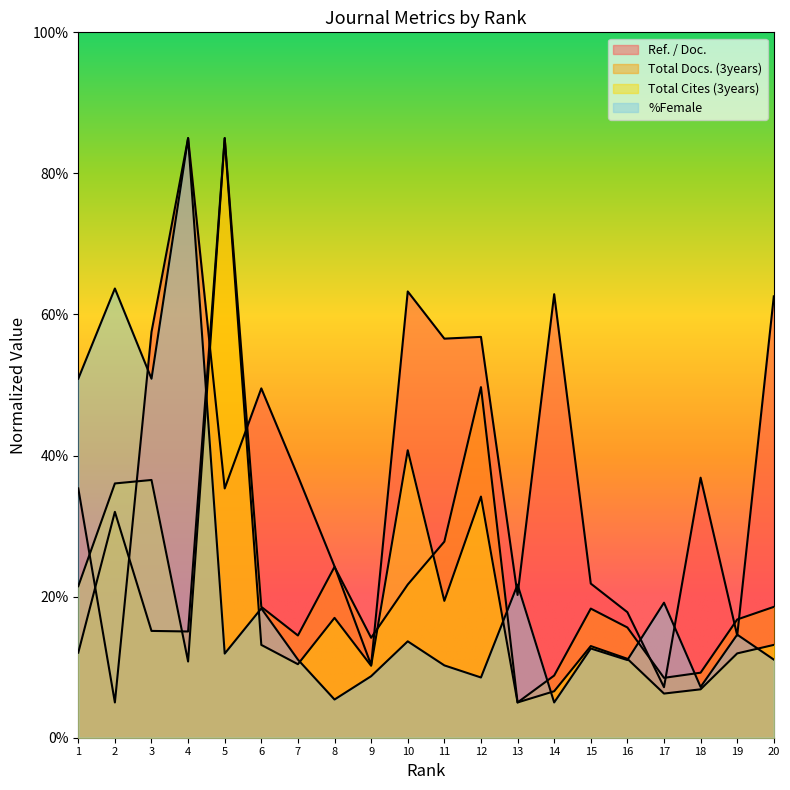

How many times do %Female and Ref. / Doc. cross each other?

7